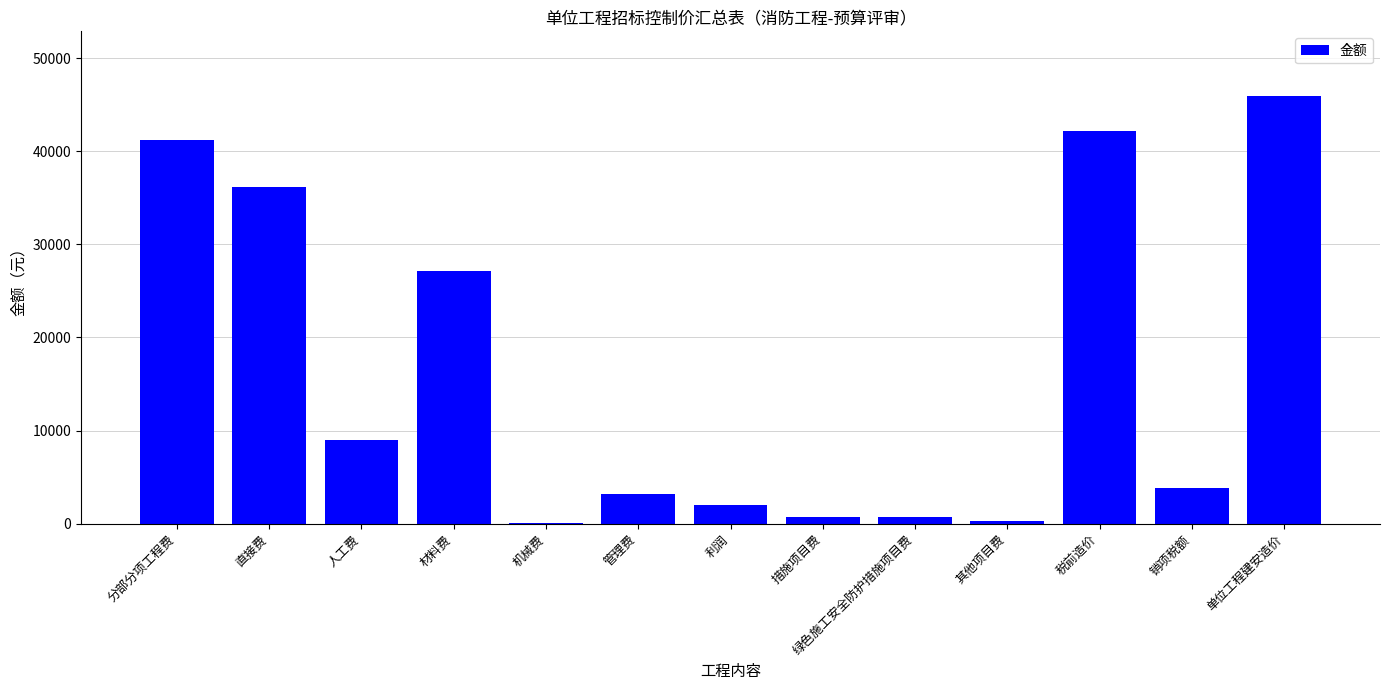

What is the sum of all values?

212332.0